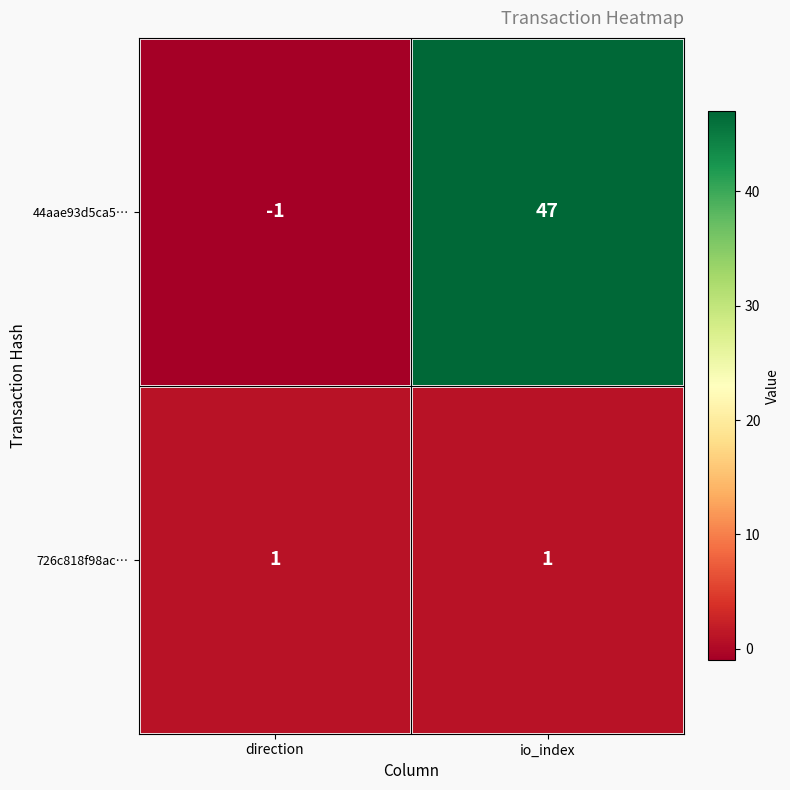

At which category is the sum across all series the highest?

io_index